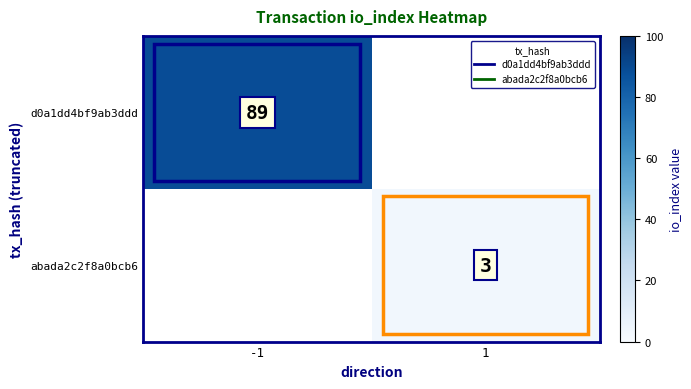

The value of d0a1dd4bf9ab3ddd at -1 is 89. True or false?

True